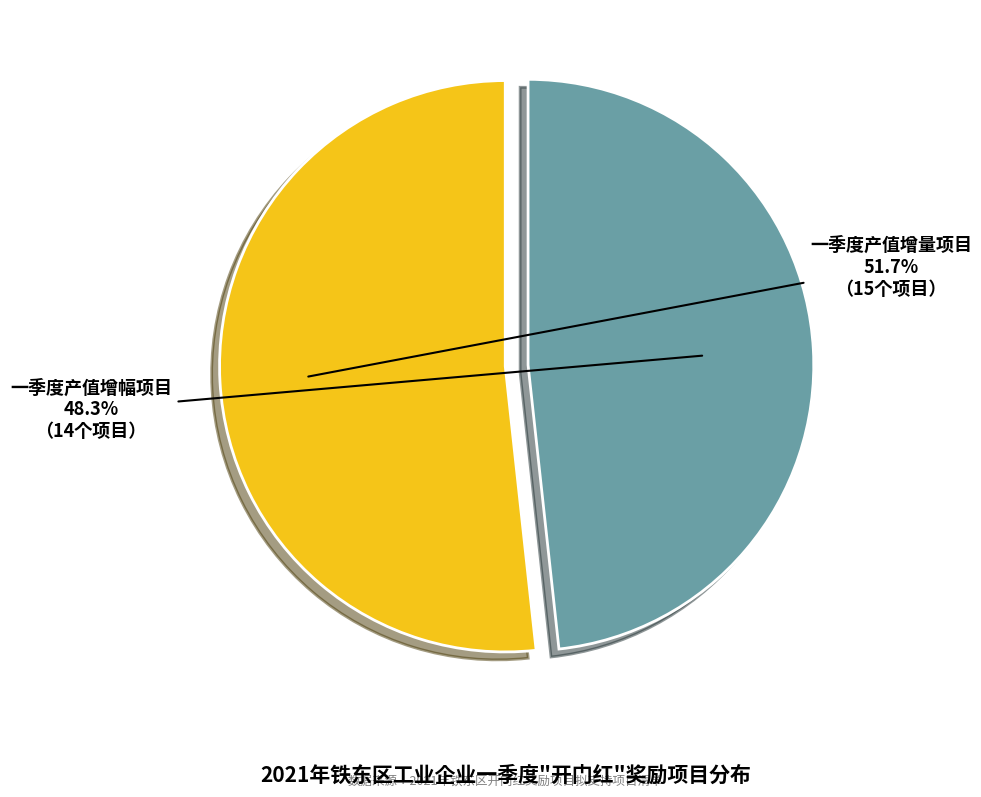

What percentage is NOT represented by 一季度产值增幅项目?

51.7%